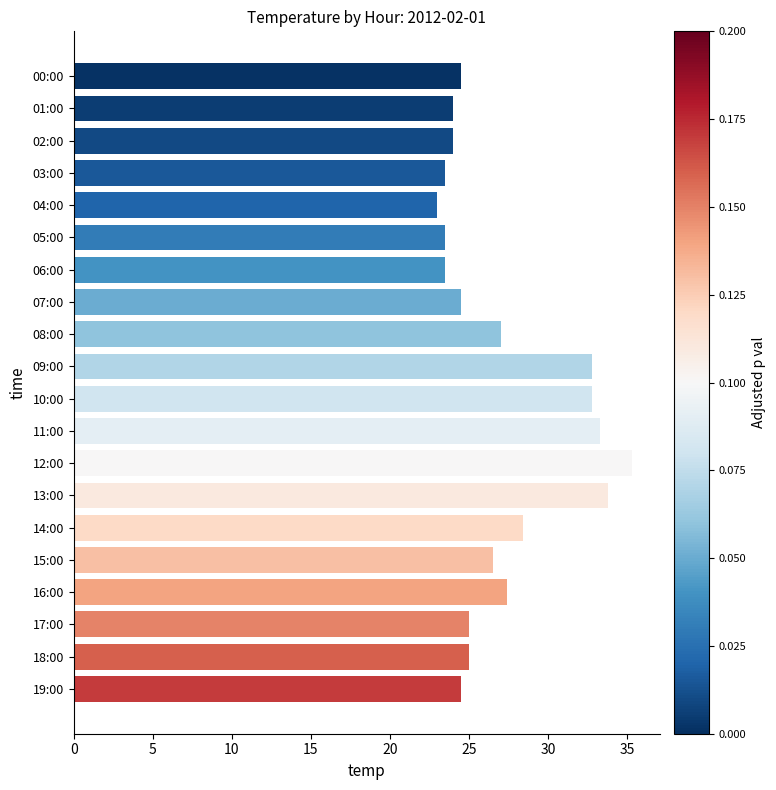

Count the number of data series in this chart.

1